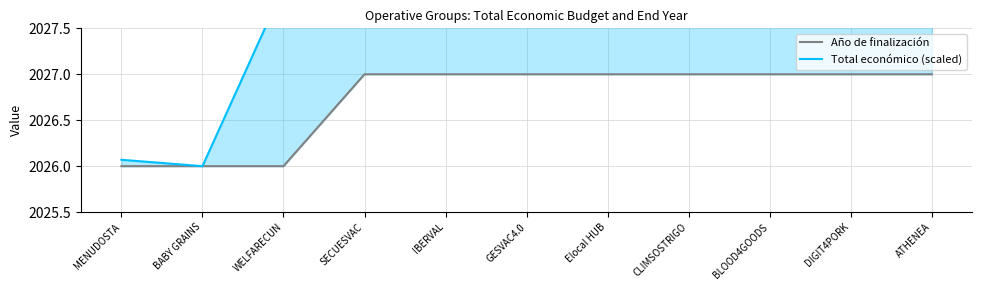

List the series in order of their peak value, highest first.

Total económico (scaled), Año de finalización